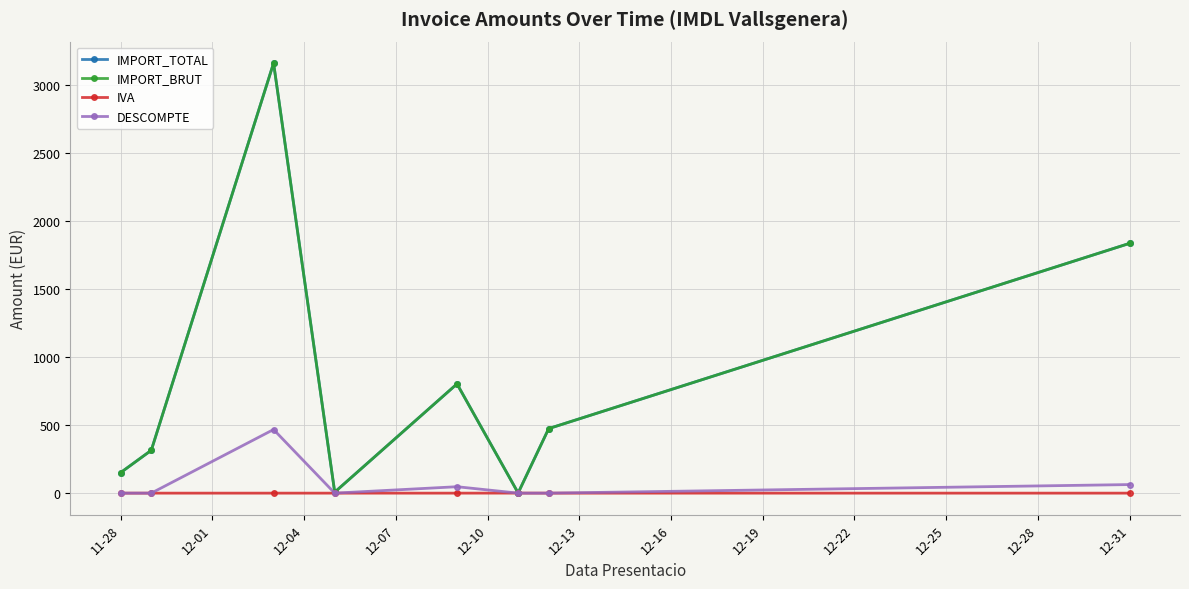

What is the difference between the maximum and minimum values in the DESCOMPTE series?

468.0